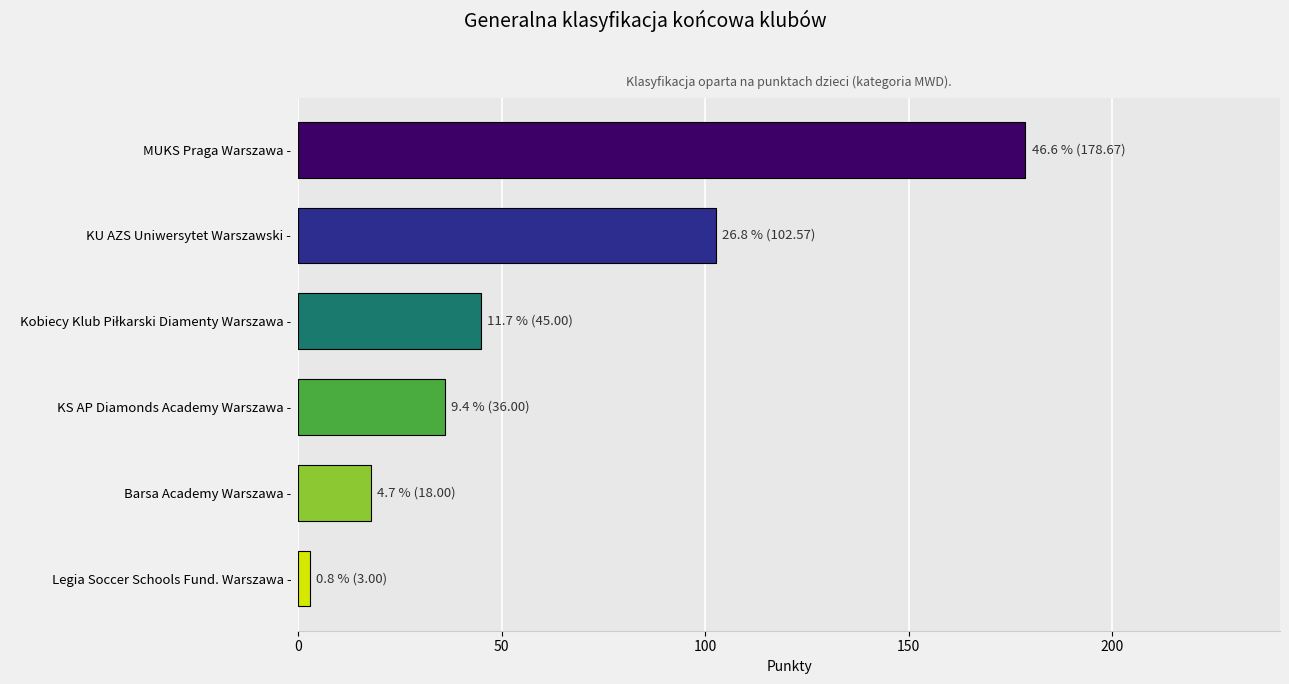

What is the greatest value displayed?

178.7